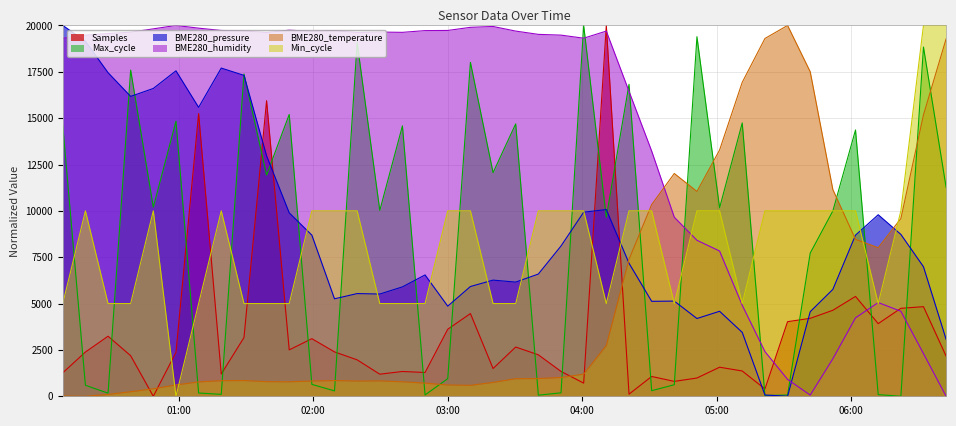

Rank the series at 2022/07/11 01:29:10 from highest to lowest value.

BME280_humidity, Max_cycle, BME280_pressure, Min_cycle, Samples, BME280_temperature